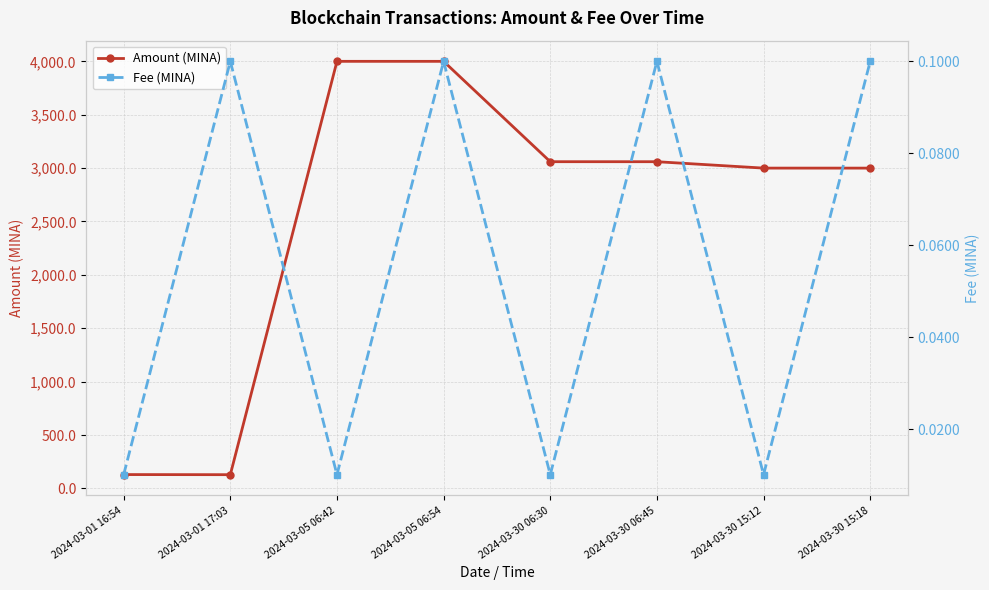

What is the total value across all series at 2024-03-30 15:12?

3000.0